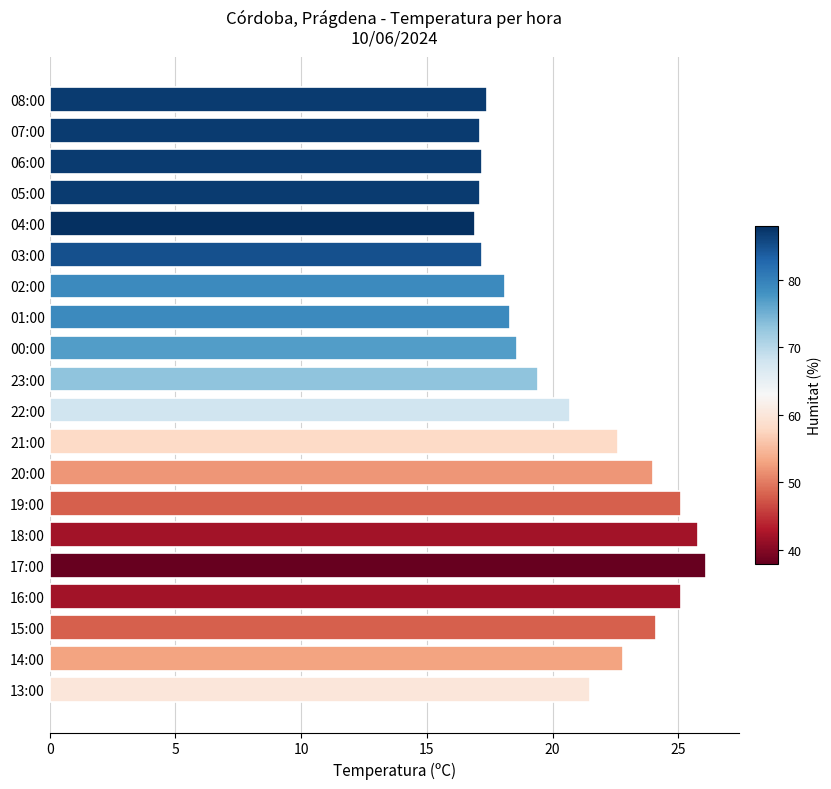

Is it true that the value at 15:00 is 24.1?

True